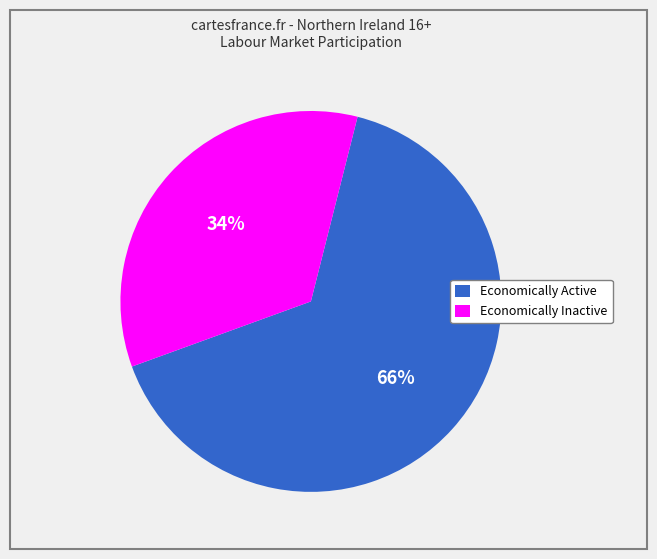

True or false: Economically Active accounts for 66% of the total.

True